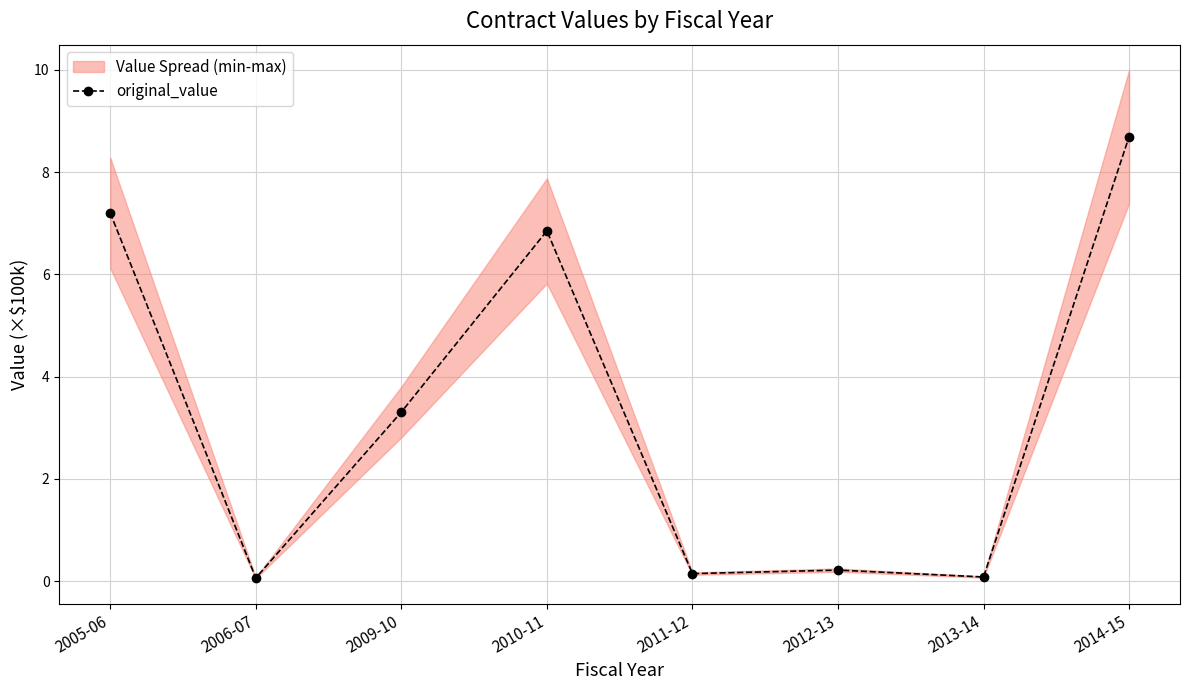

Reading left to right, list all the values displayed in this chart.

2005-06=7.2	2006-07=0.1	2009-10=3.3	2010-11=6.9	2011-12=0.1	2012-13=0.2	2013-14=0.1	2014-15=8.7